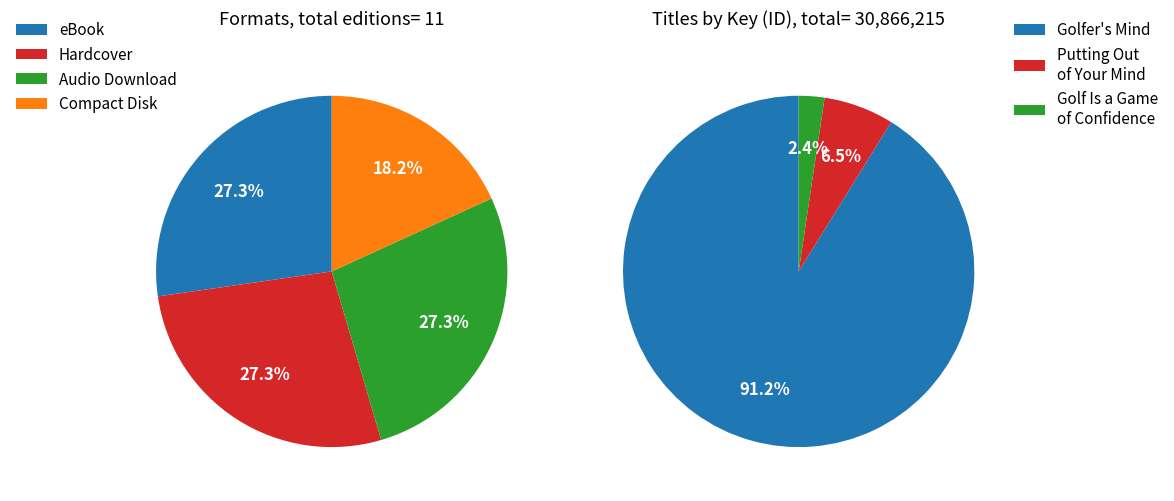

To the nearest percent, what is the difference between the largest and smallest slice percentages?

89%